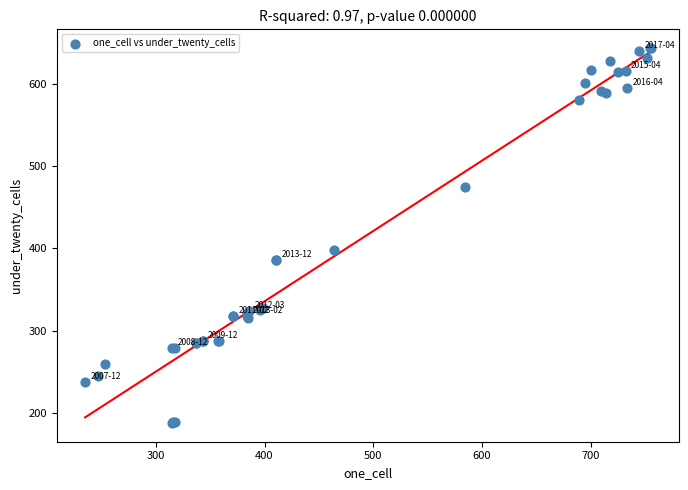

What Y value in the scatter plot is closest to 415?

398